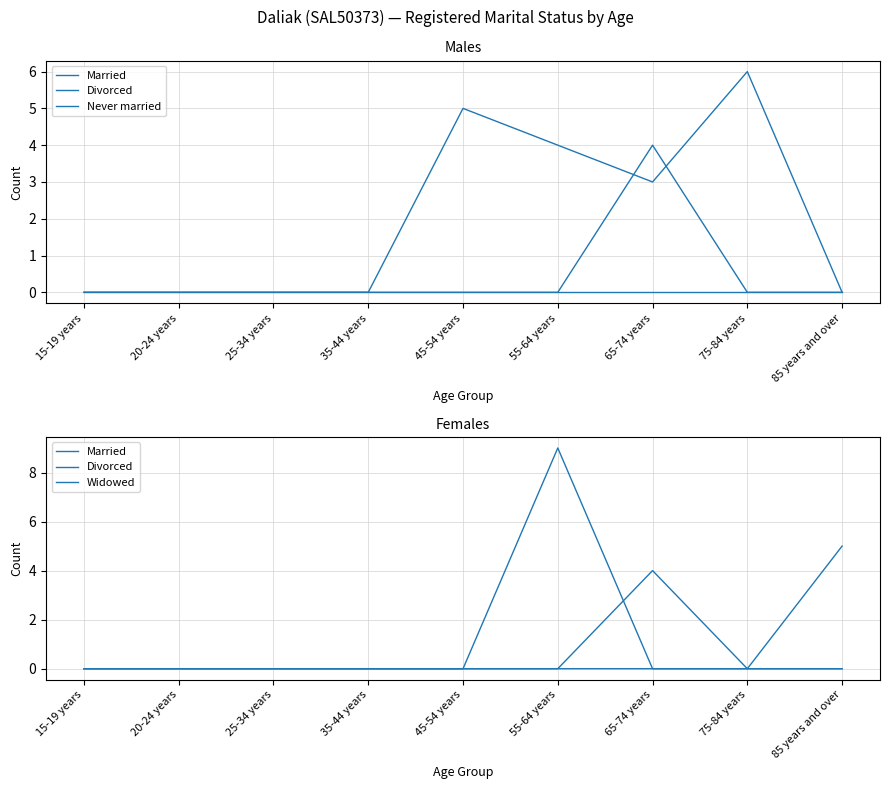

Which series changed the most between 35-44 years and 65-74 years?

Divorced